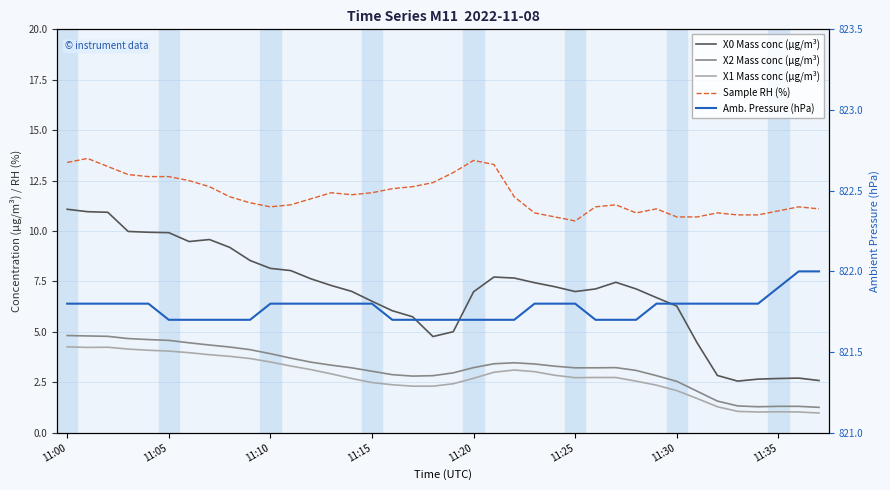

Read the Sample RH (%) value at 16.

12.1